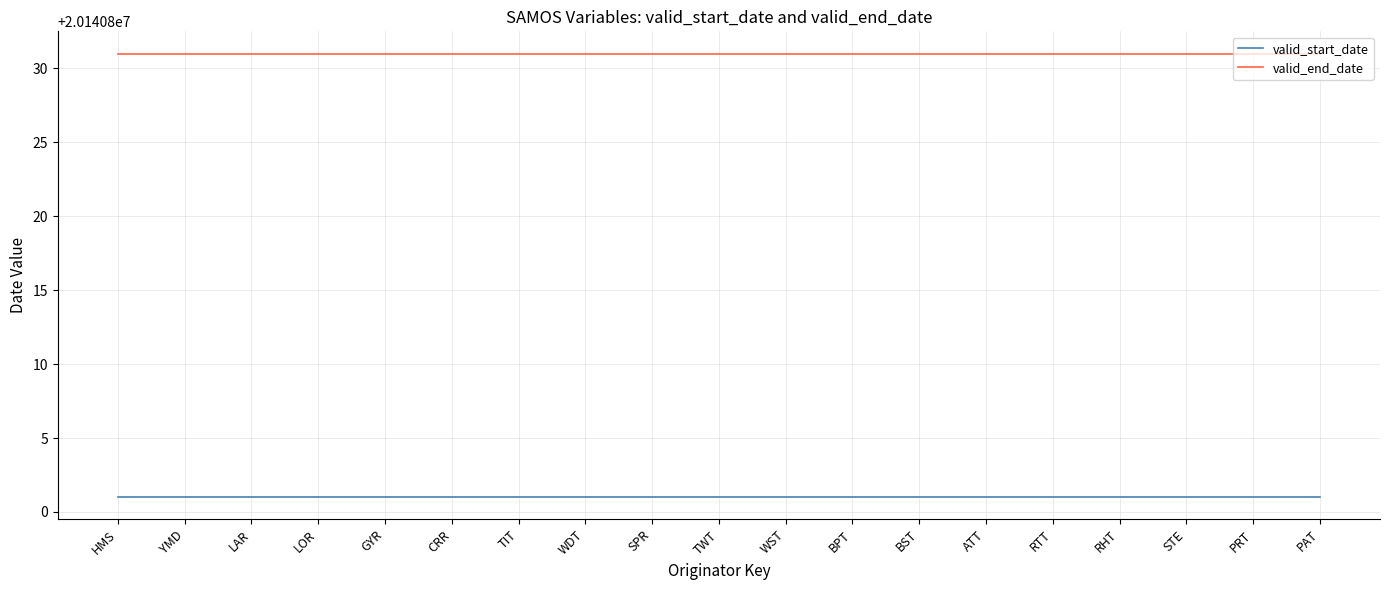

What is the approximate value of valid_start_date at YMD?

20140801